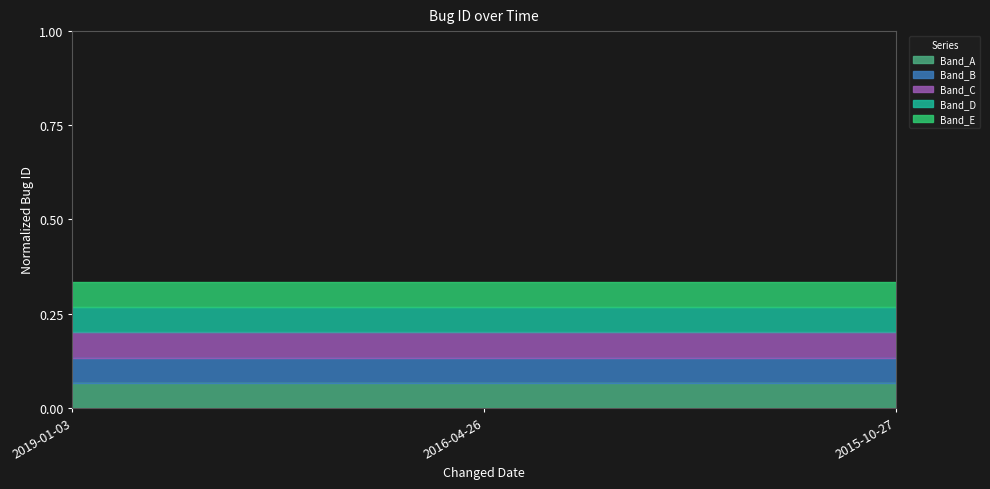

Rank the categories by value from lowest to highest.

2015-10-27, 2019-01-03, 2016-04-26